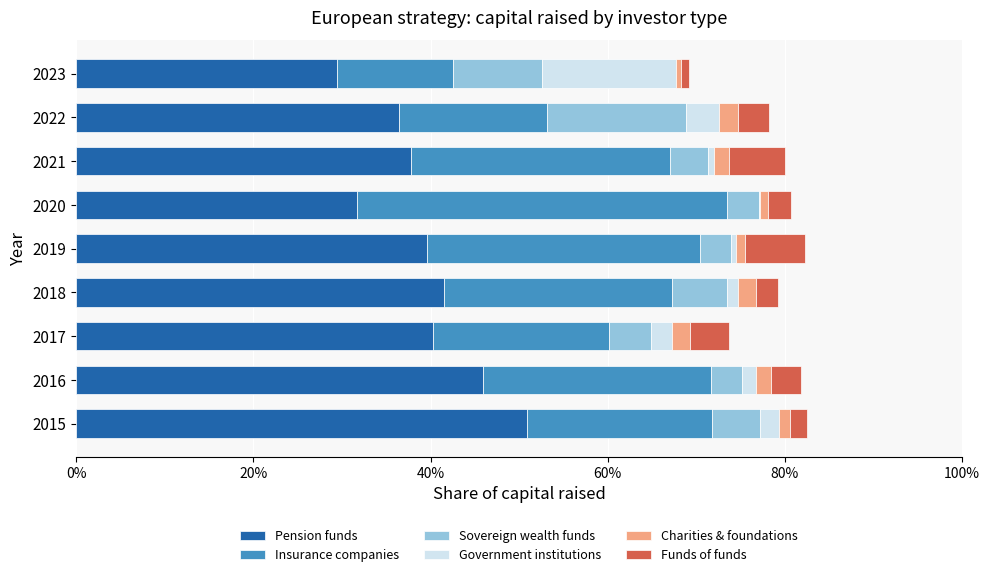

What are all the series names shown in the legend?

Pension funds, Insurance companies, Sovereign wealth funds, Government institutions, Charities & foundations, Funds of funds